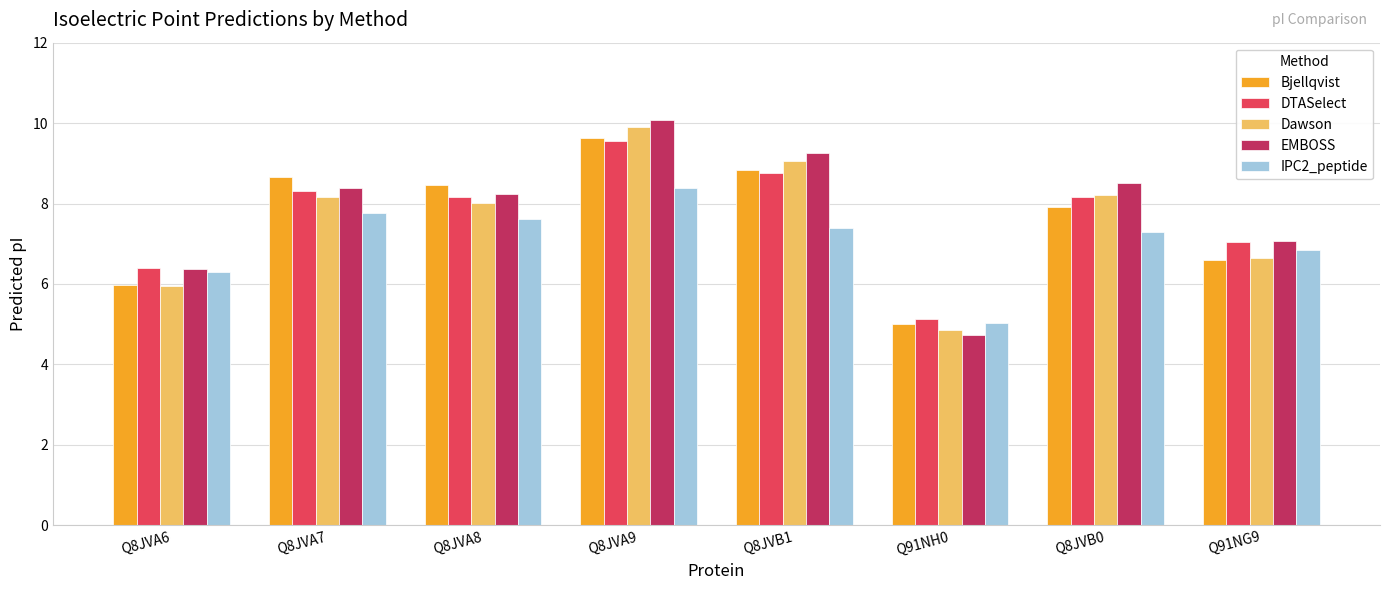

What is the highest value of the Dawson series?

9.9